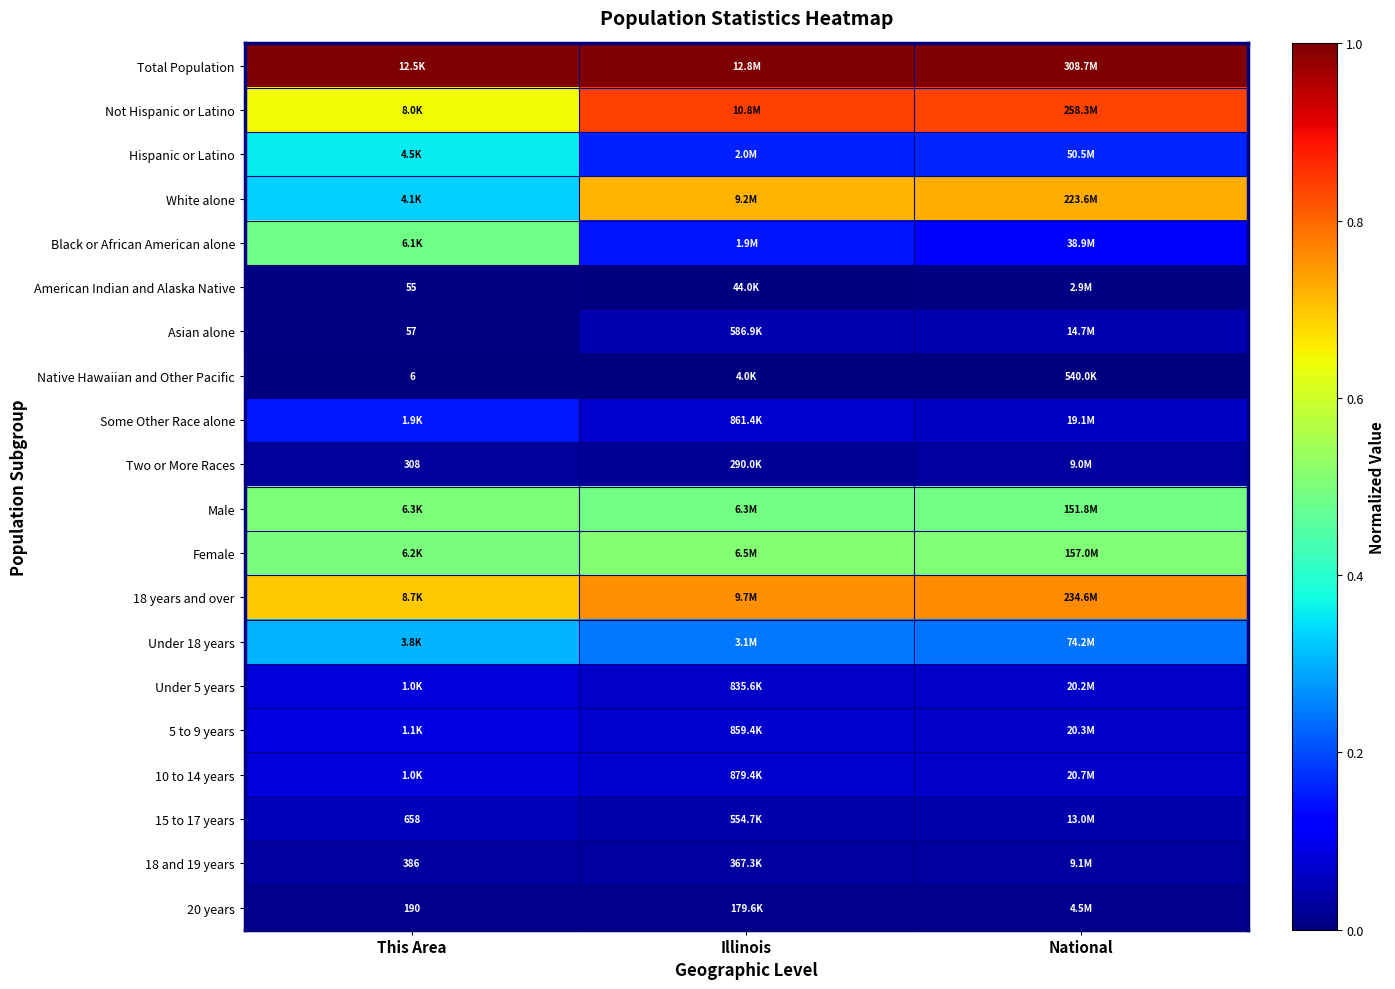

At how many categories does at least one series exceed 0?

3